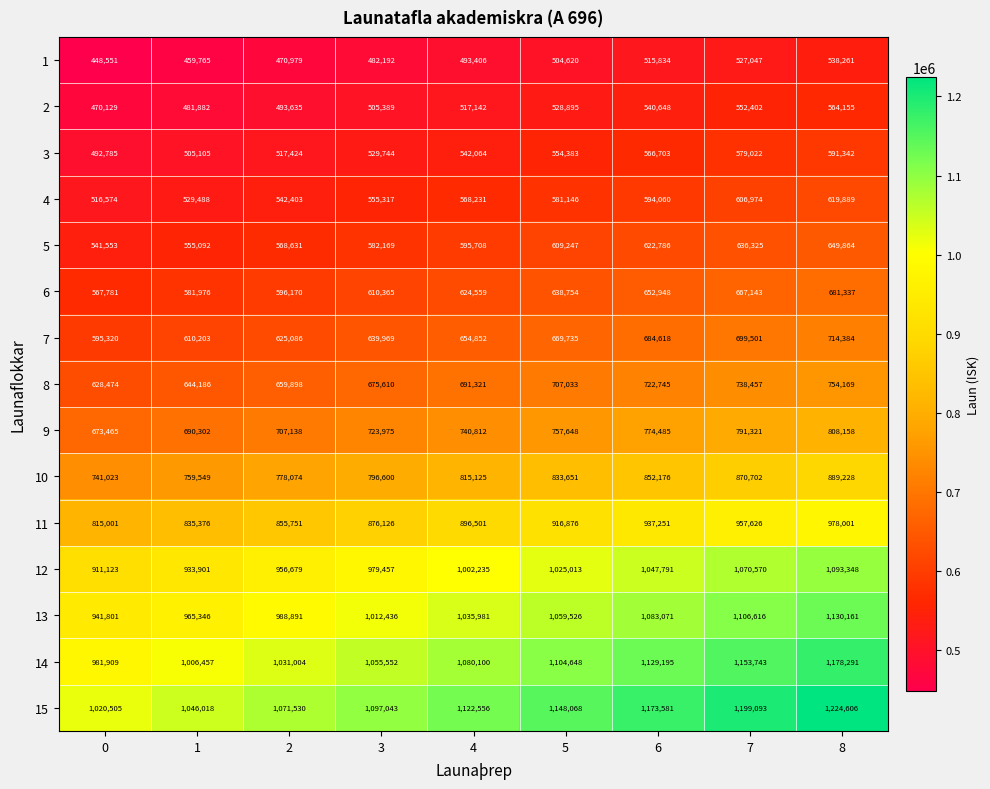

The value of 3 at 8 is 777210. True or false?

False